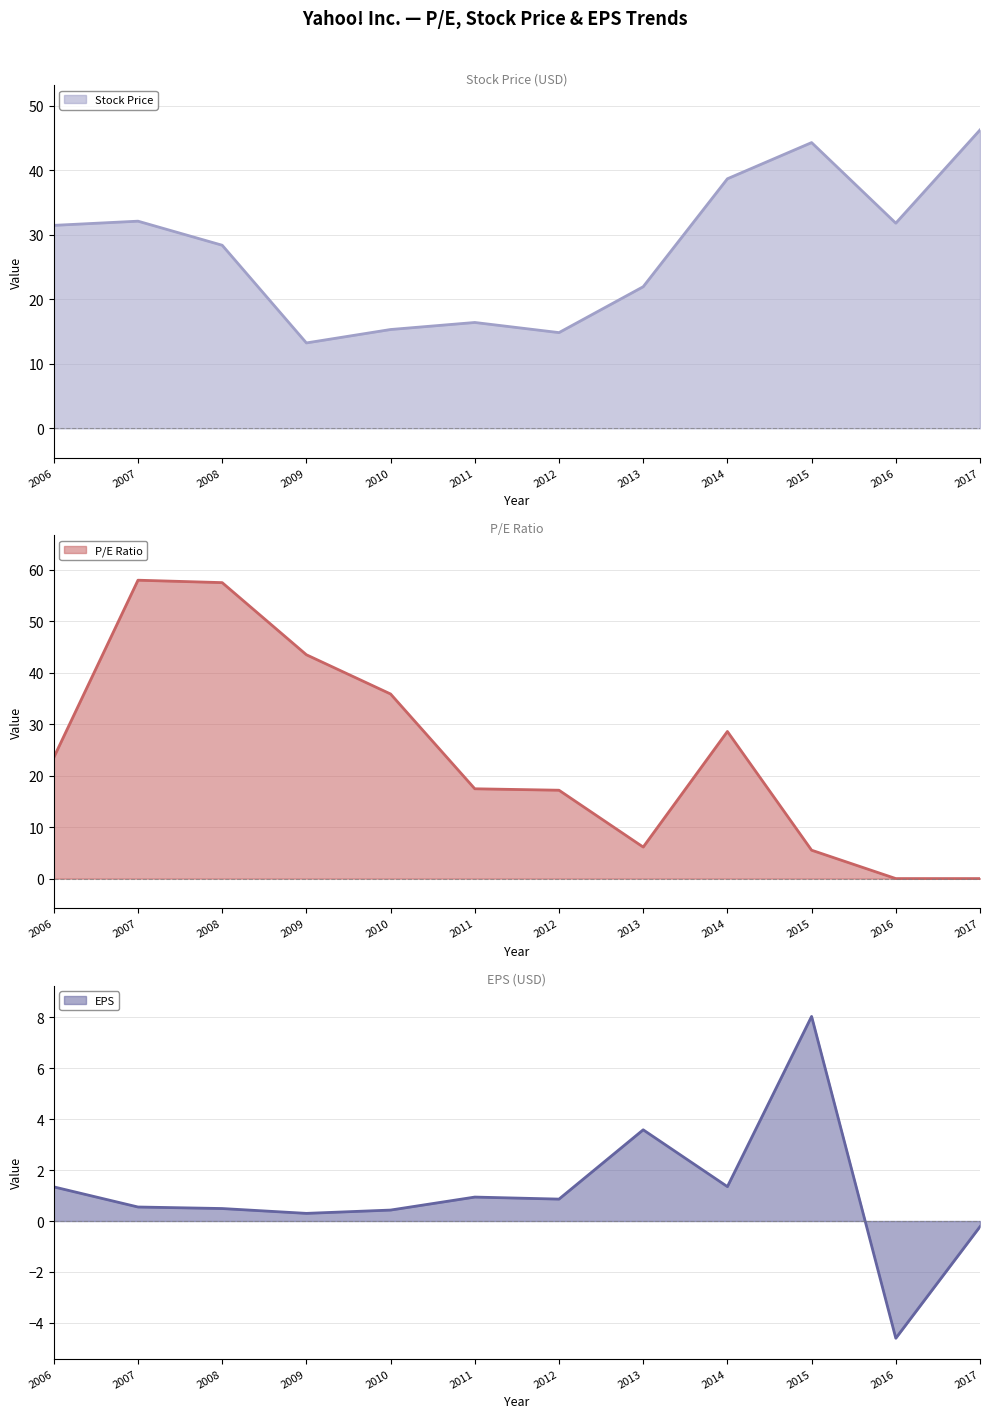

What are all the series names shown in the legend?

Stock Price, P/E Ratio, EPS